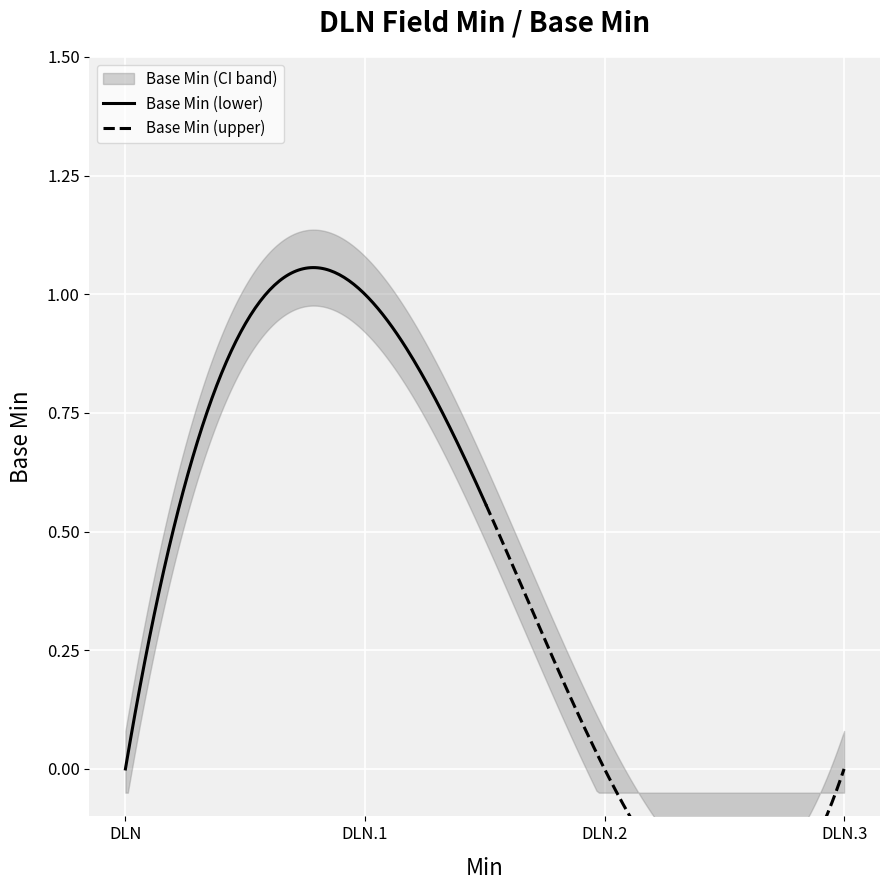

At which label is the value closest to 0?

DLN